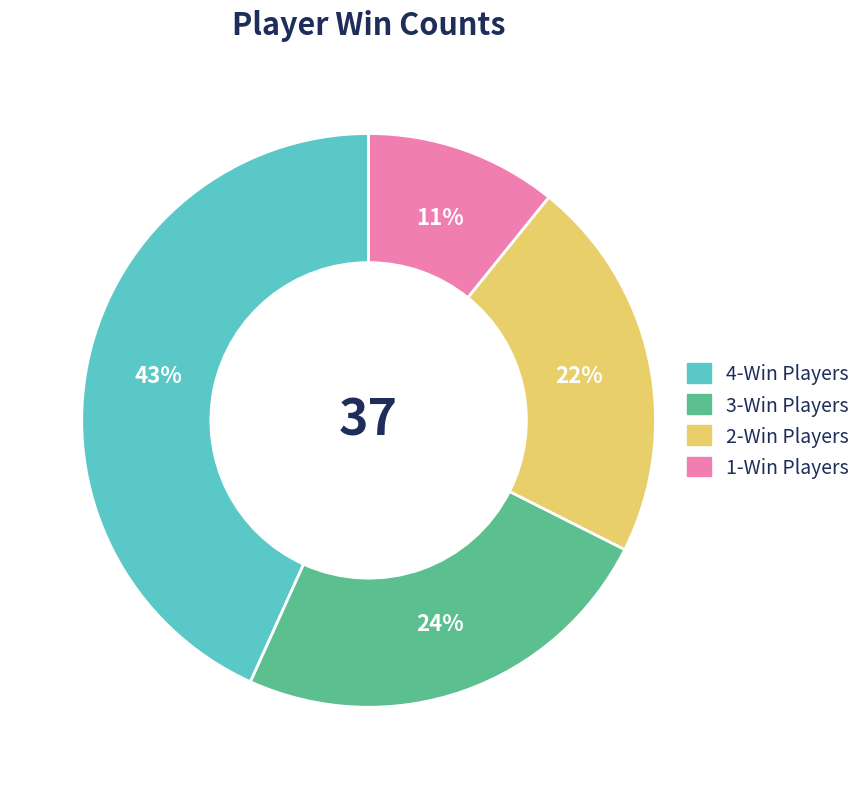

Does any single category account for the majority?

No